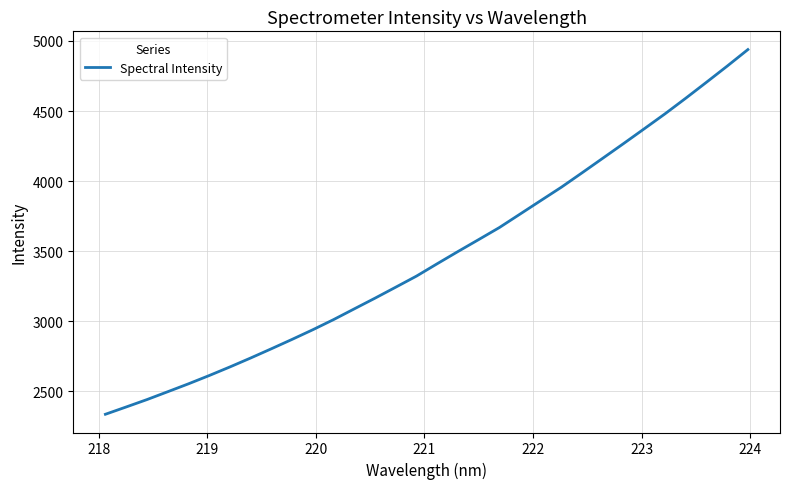

What is the difference between the maximum and minimum values?

2601.9